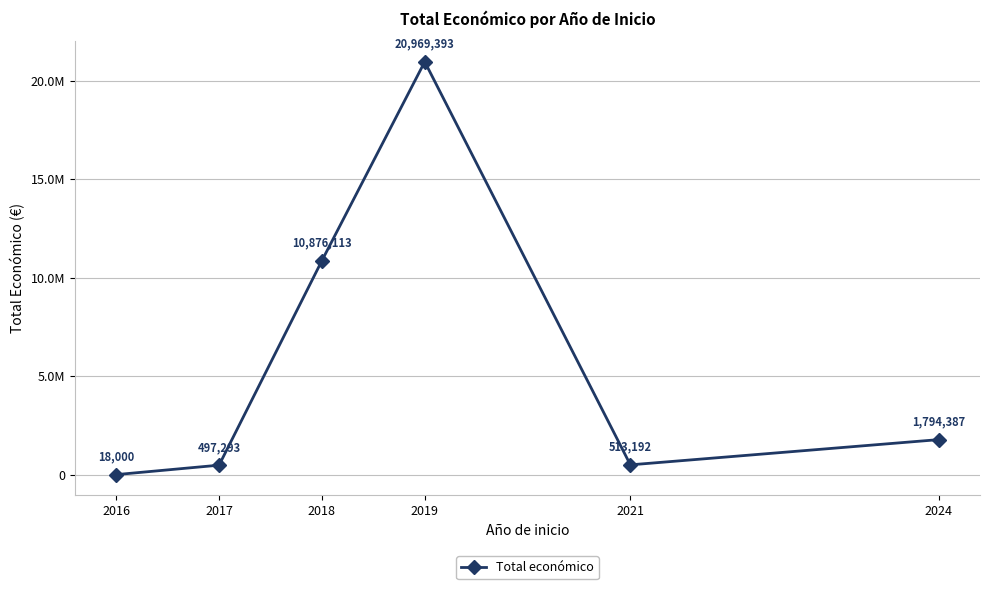

Where is the first local minimum?

2021